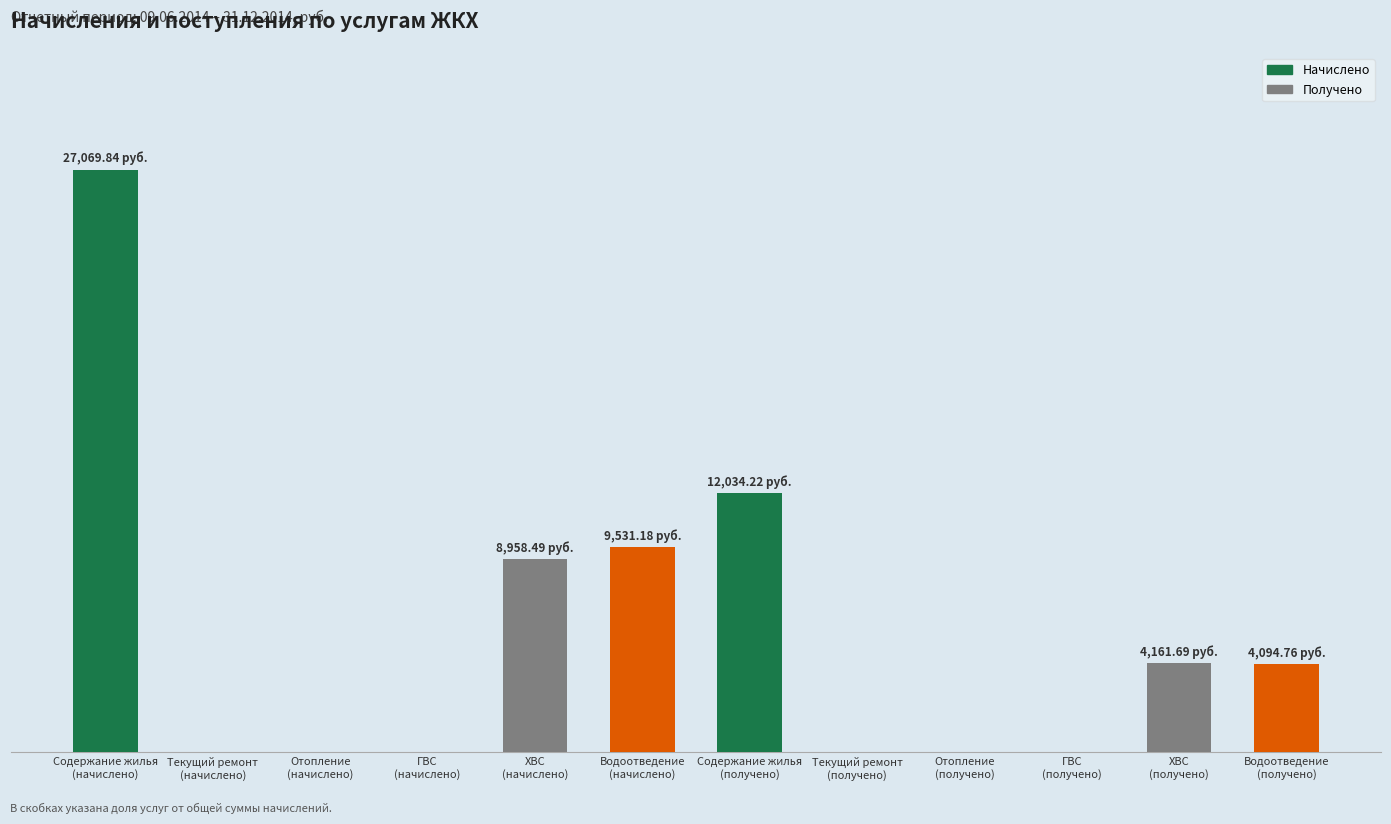

What is the difference between the values at Содержание жилья
(получено) and Текущий ремонт
(начислено)?

12034.2